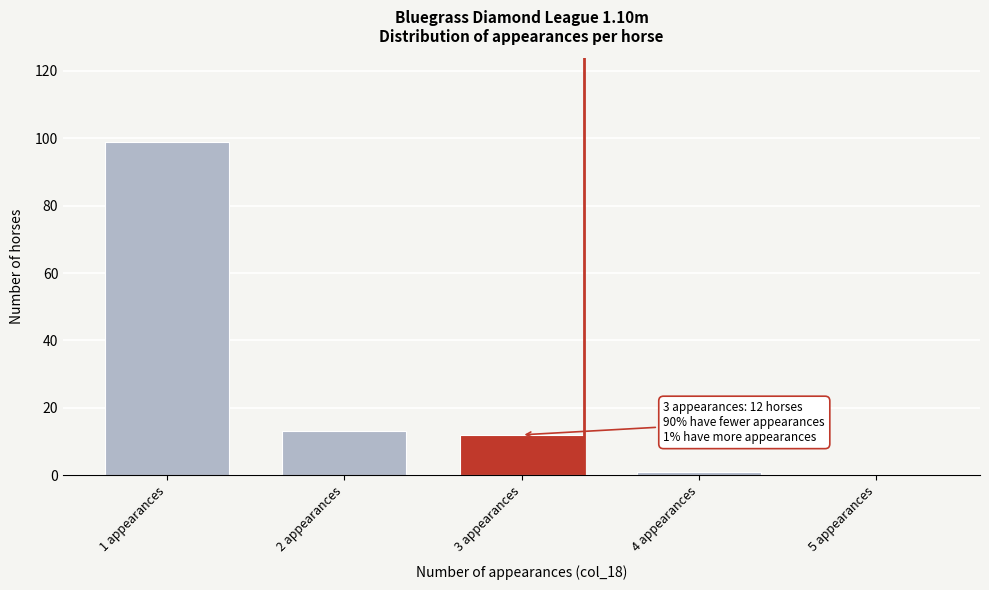

Reading right to left, extract all data points from this chart.

5 appearances=0	4 appearances=1	3 appearances=12	2 appearances=13	1 appearances=99